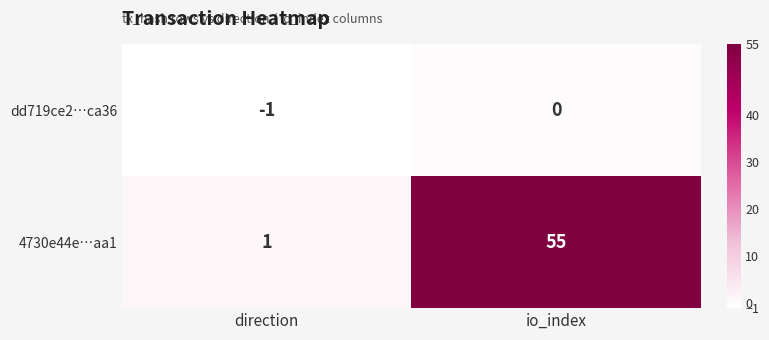

Reading left to right, list all the values displayed in this chart.

dd719ce2…ca36: -1	0
4730e44e…aa1: 1	55